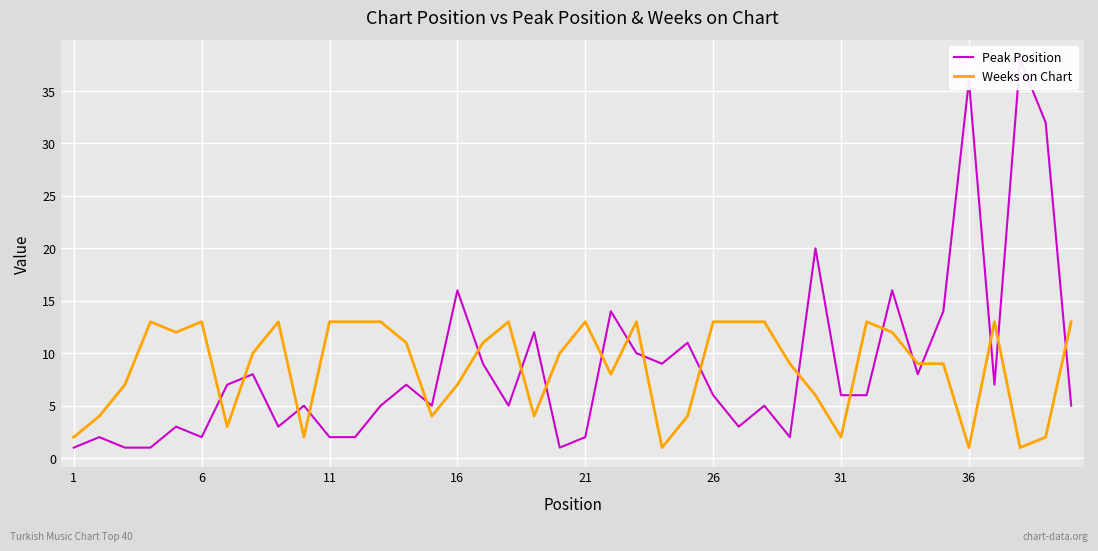

True or false: Weeks on Chart and Peak Position intersect in this chart.

True